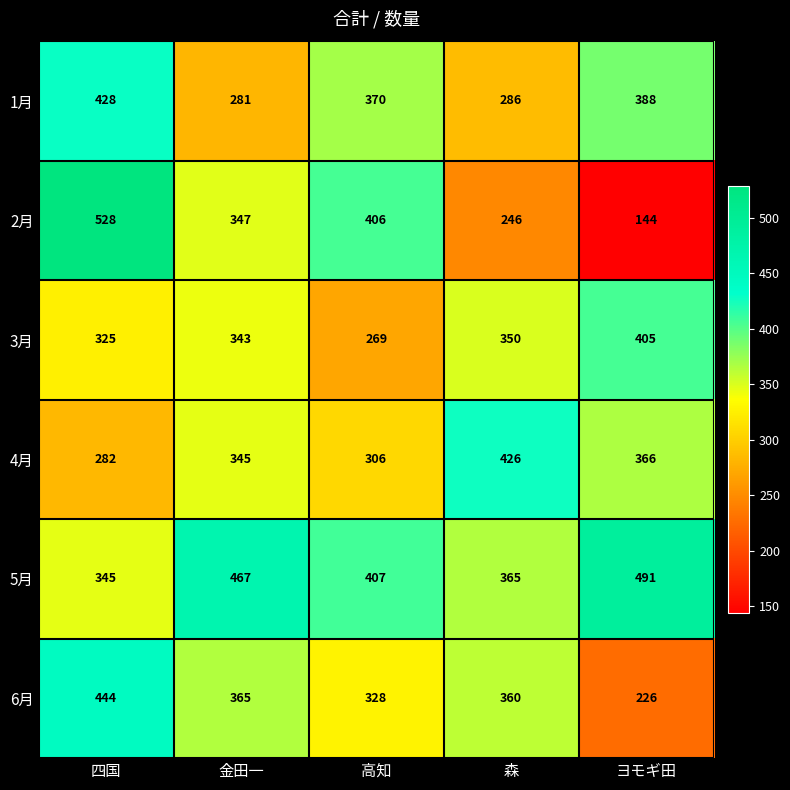

What is the approximate value of 4月 at ヨモギ田, to the nearest 10?

370